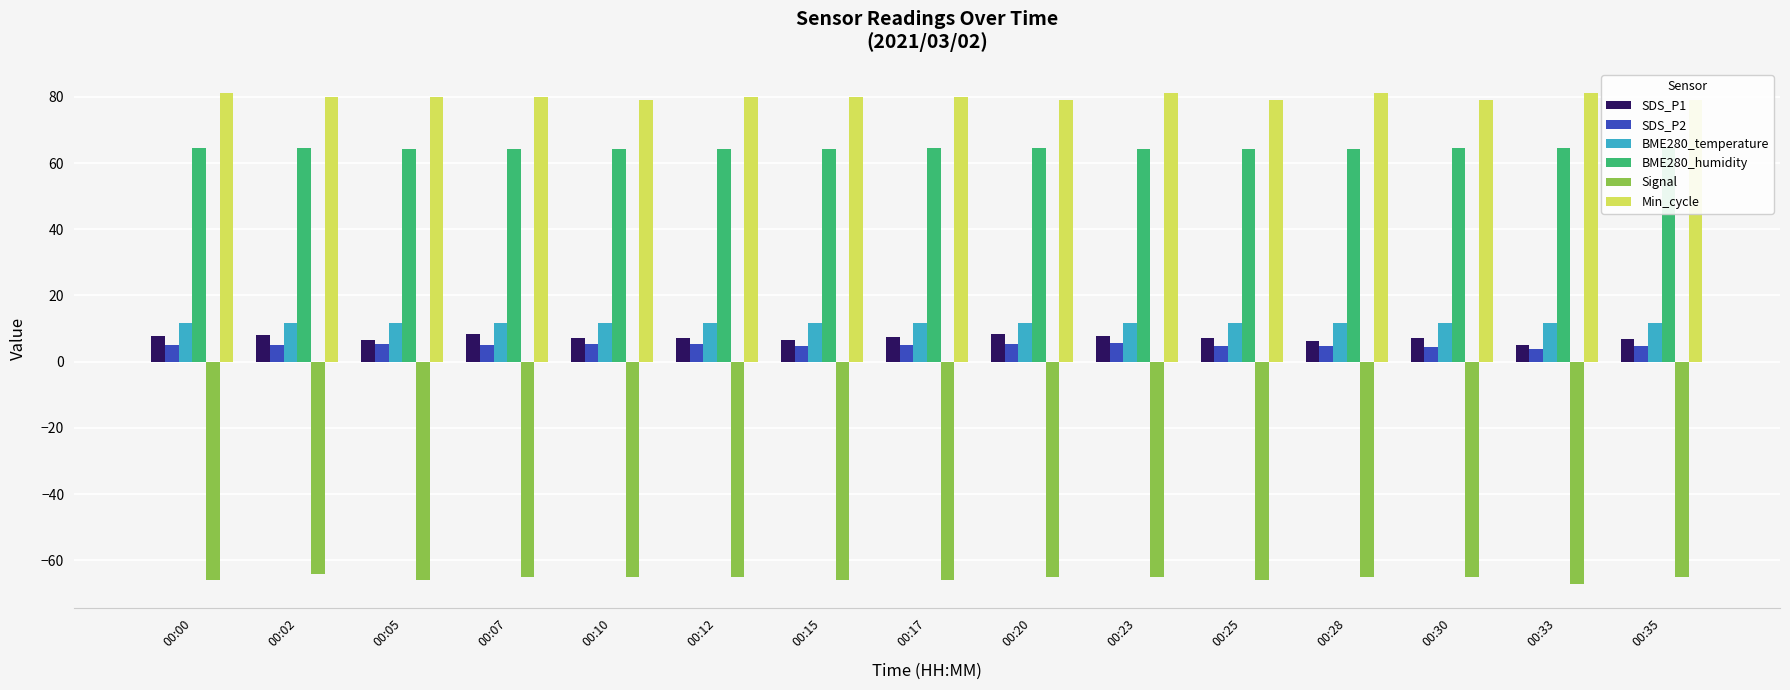

Between 00:00 and 00:10, which series saw the biggest shift?

Min_cycle